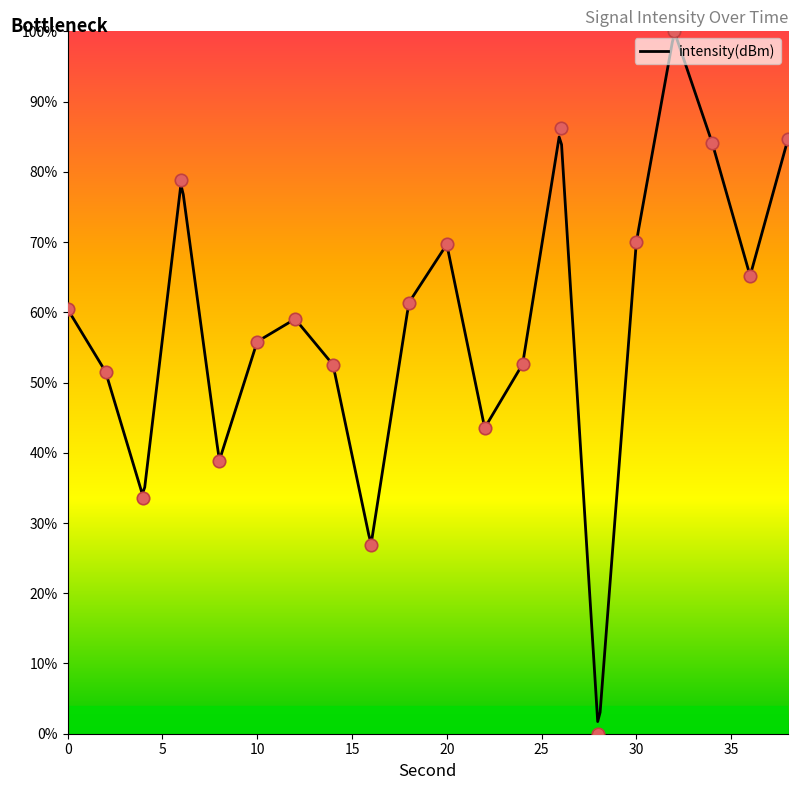

Approximately how many times larger is the value at 32 compared to 6?

1.3